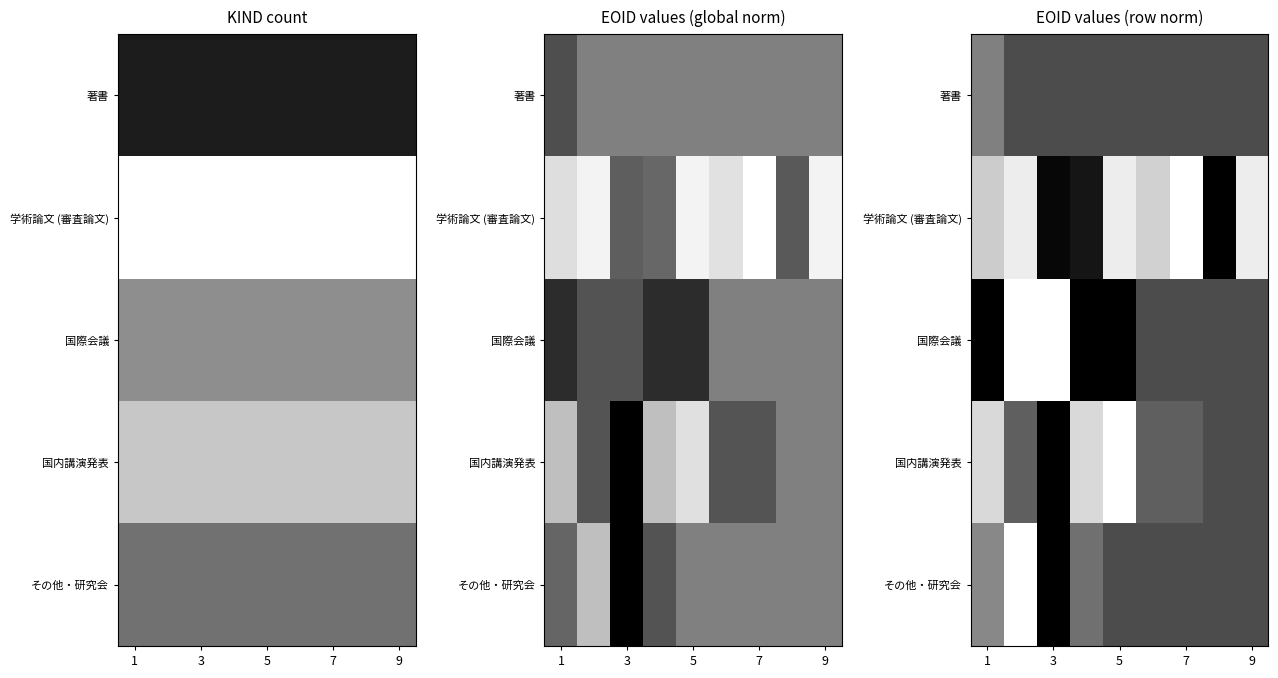

At 1, list the series in order from smallest to largest.

国際会議, 著書, その他・研究会, 学術論文 (審査論文), 国内講演発表